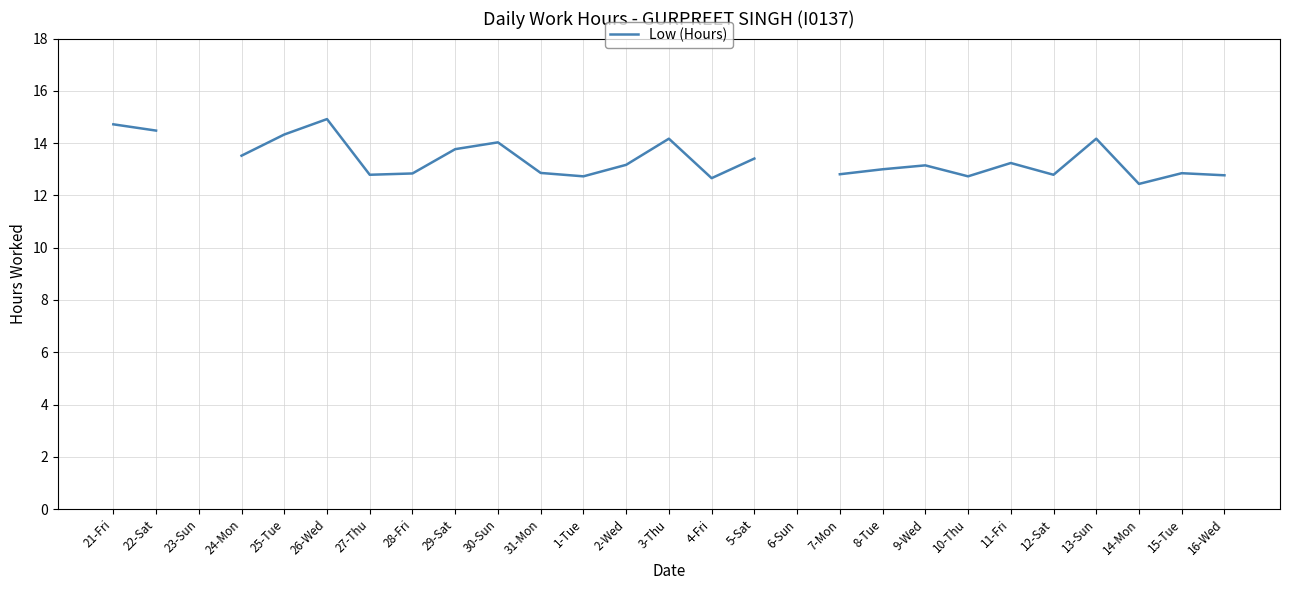

What is the value of the 8th point from the left?

12.8